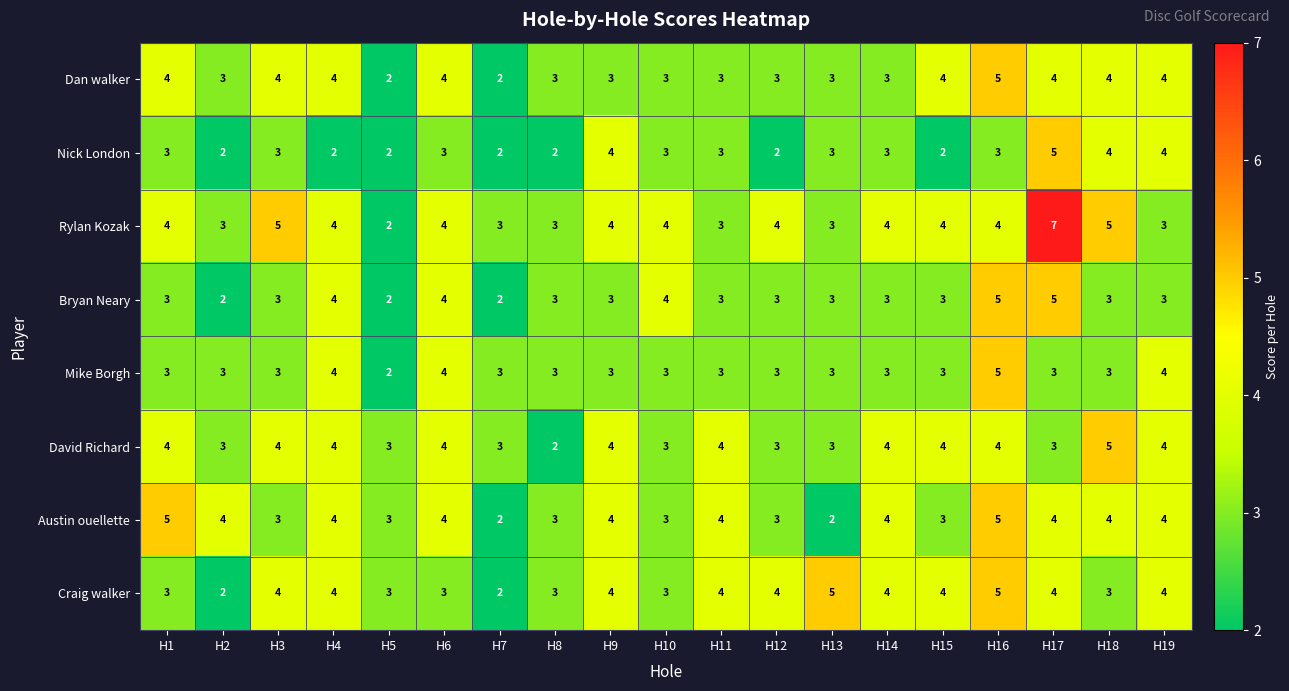

True or false: Bryan Neary has a value of 3 at H1.

True